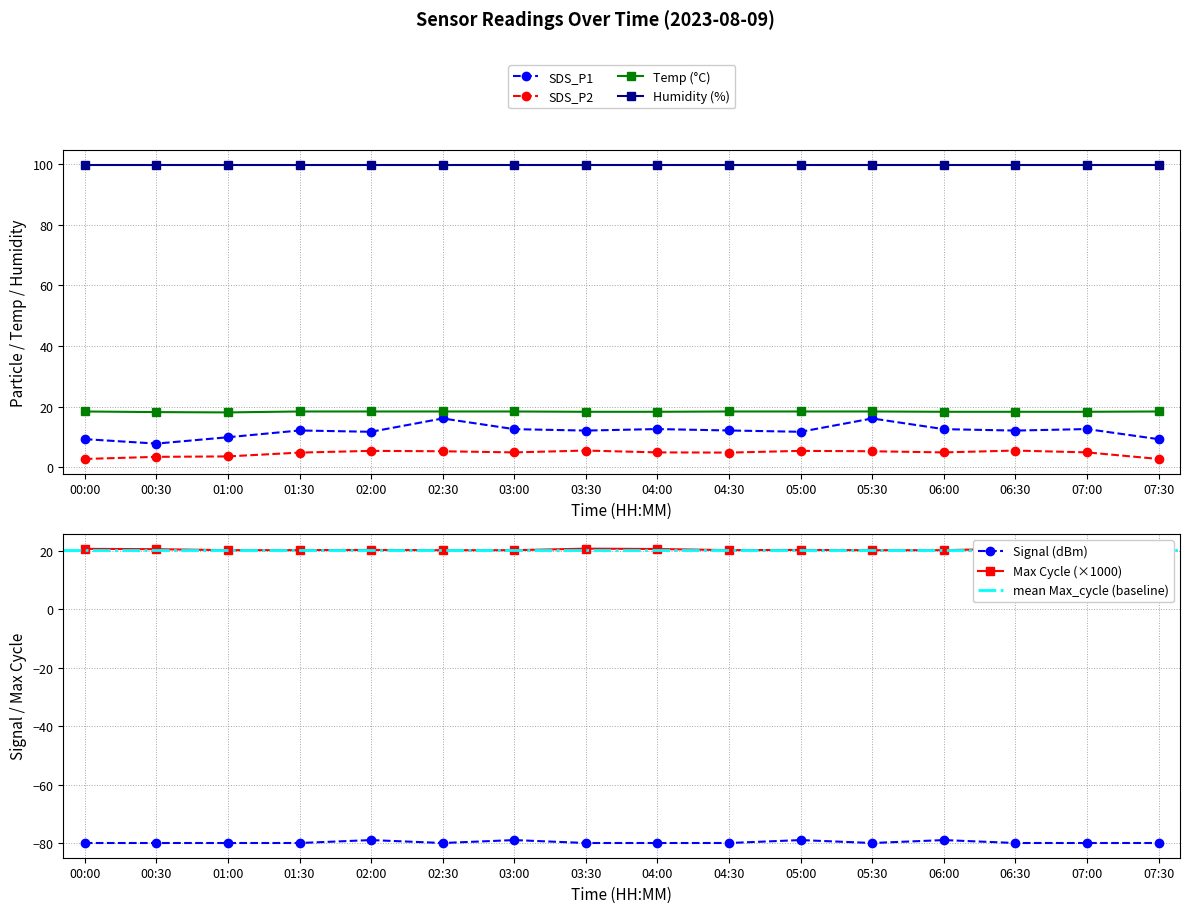

True or false: Humidity (%) and SDS_P1 intersect in this chart.

False